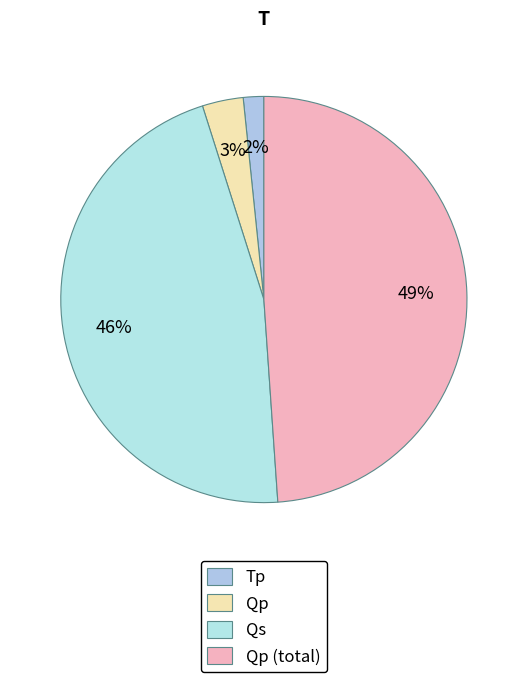

Does Qp represent more than half of the total?

No